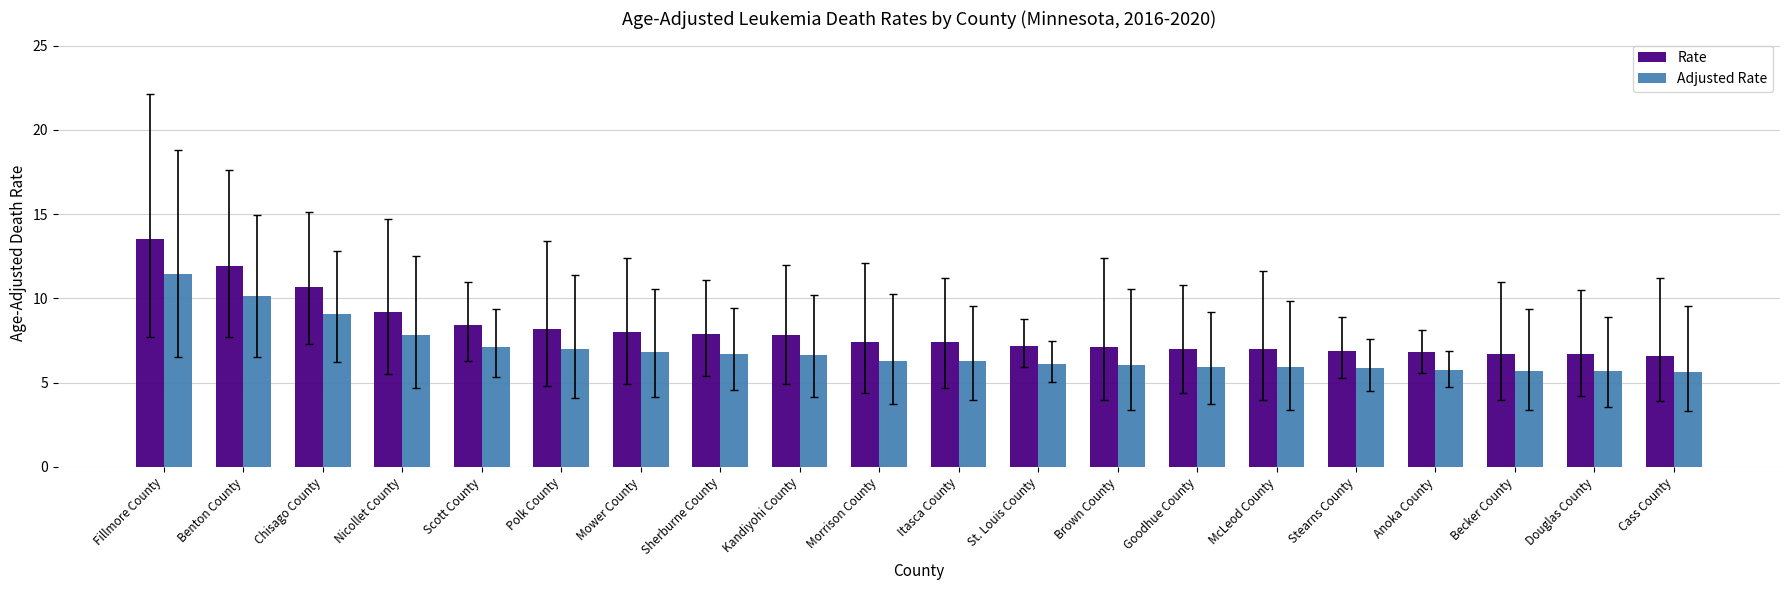

At how many categories does at least one series exceed 5?

20